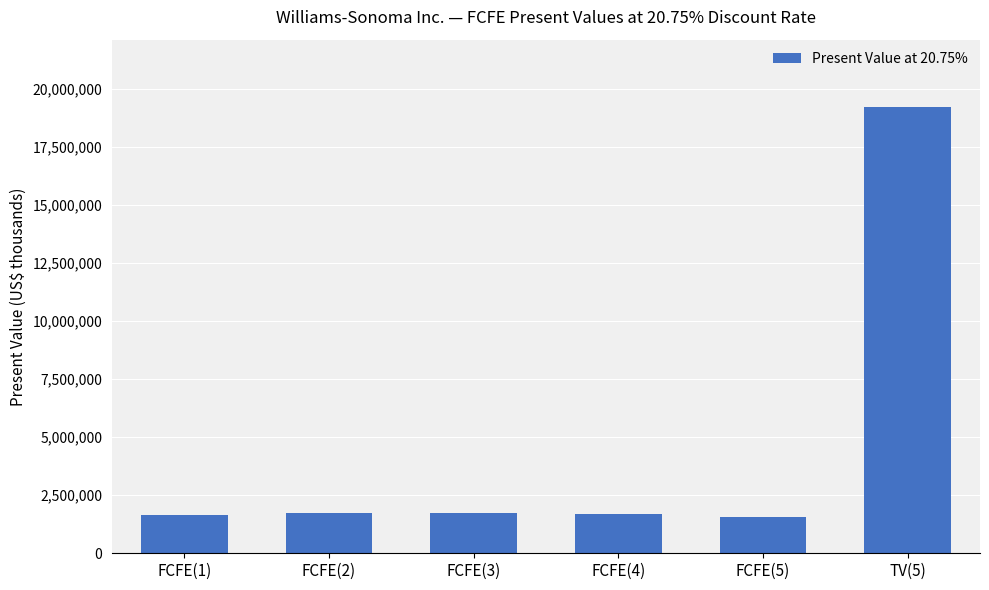

What is the minimum value shown in the chart?

1549738